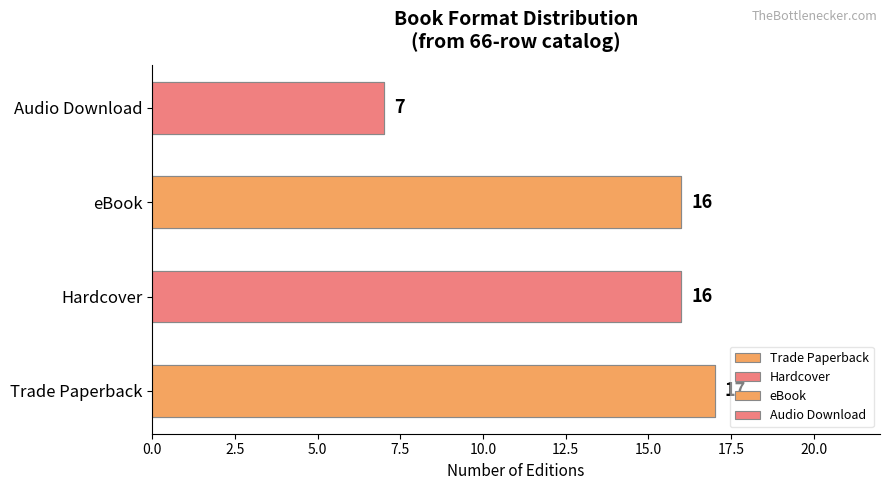

How many data points are above 16?

1